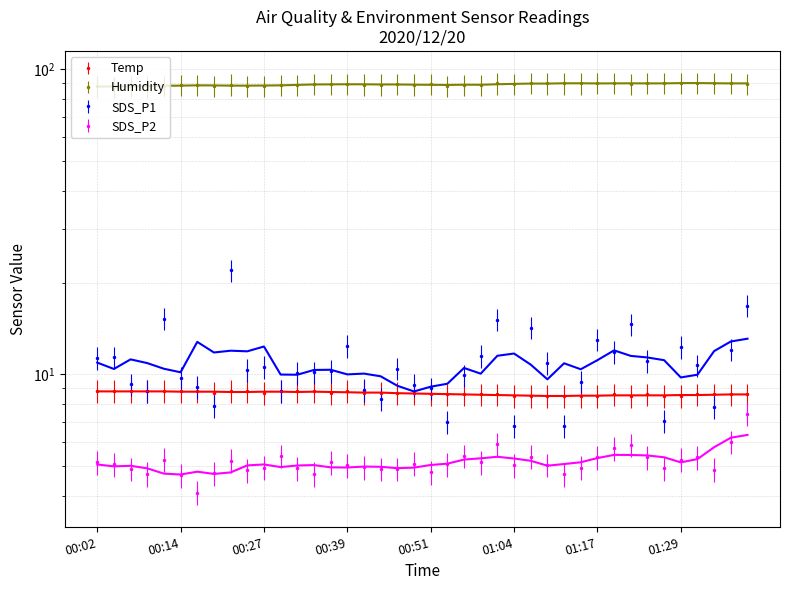

What is the label of the 40th point from the left?

39